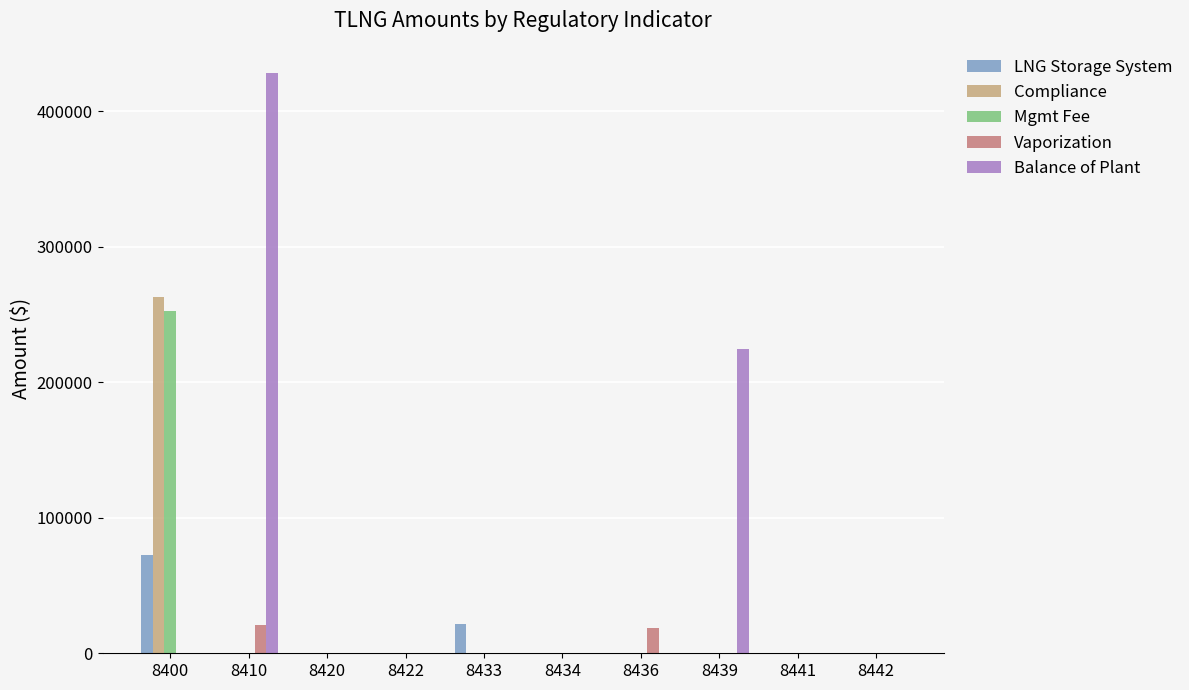

Between 8400 and 8439, which series saw the biggest shift?

Compliance